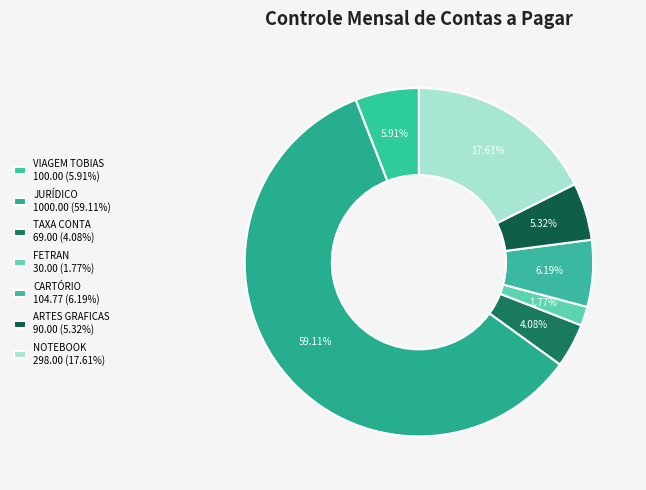

Between JURÍDICO and VIAGEM TOBIAS, which is larger?

JURÍDICO